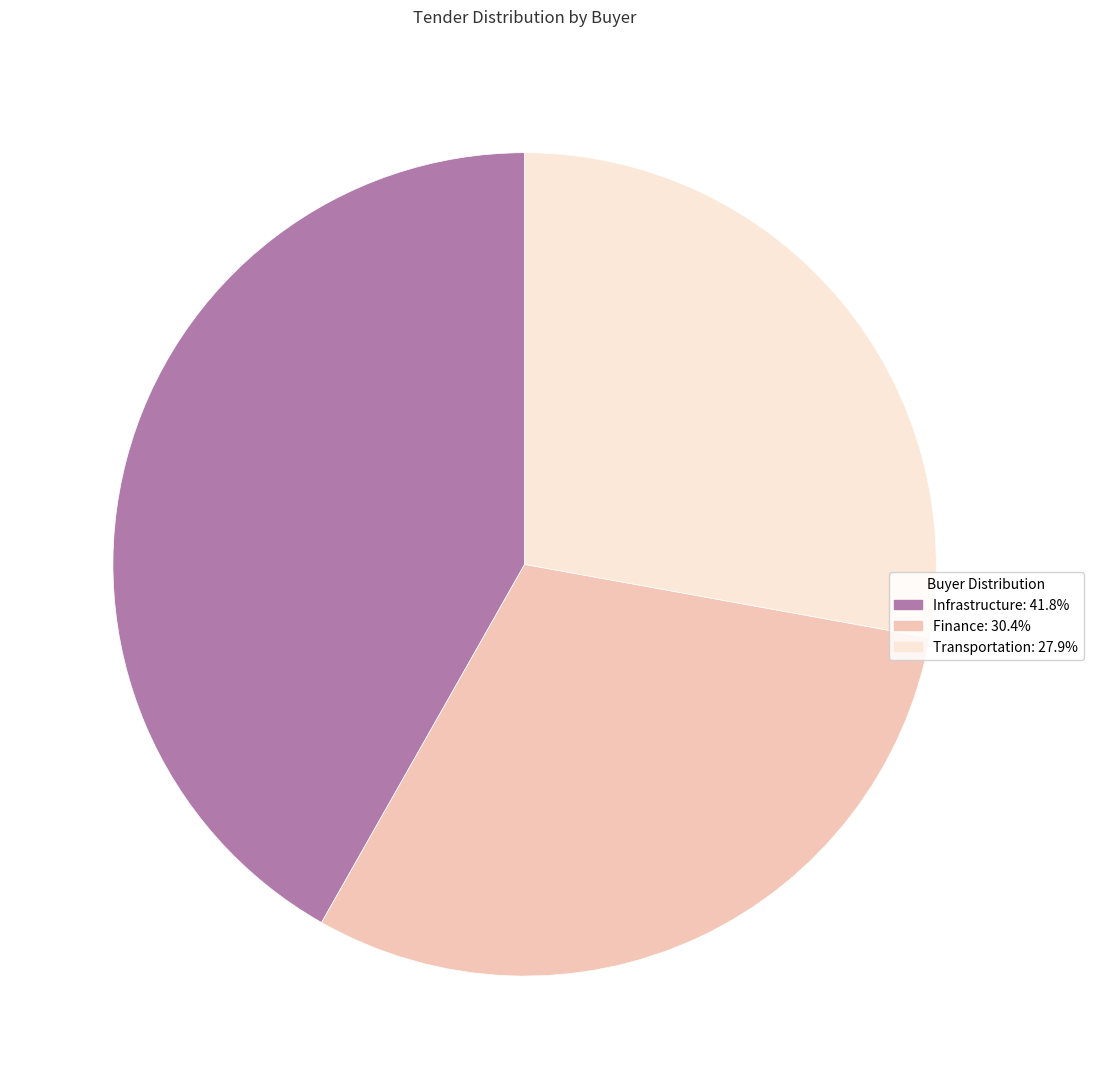

Does any single category account for the majority?

No